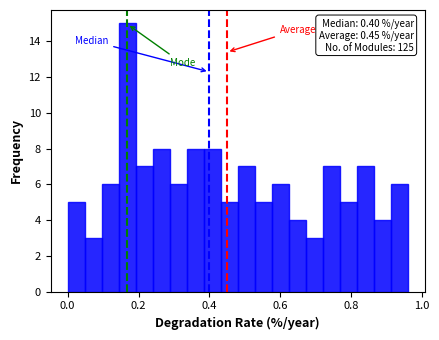

Read against the x-axis, roughly where is the centre of the tallest bar?

0.16